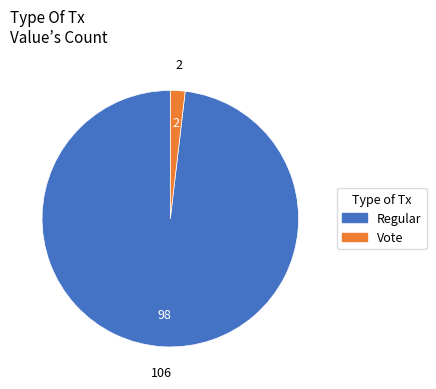

Which category accounts for the majority?

Regular